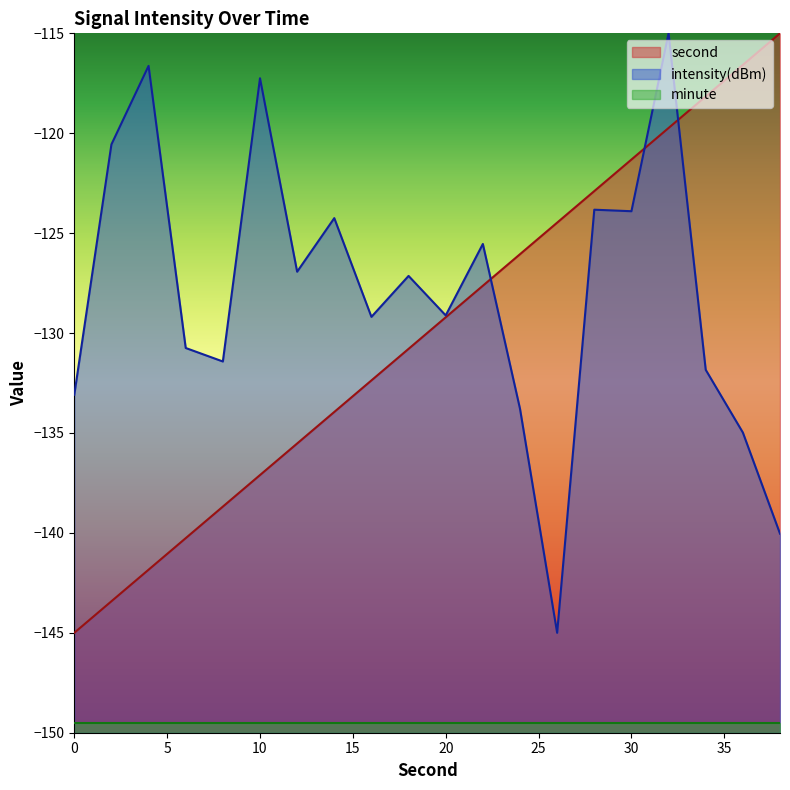

What are all the series names shown in the legend?

second, intensity(dBm), minute